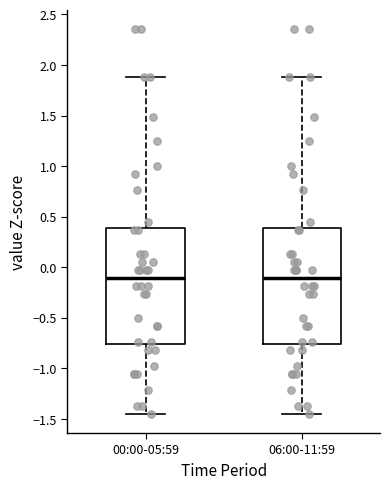

Reading left to right, transcribe this box plot: for each box, give where its median line is, the range the box spans, and where its two whiskers end, as read against the y-axis. The values are not printed on the chart, so give them approximately, as read against the axis.

00:00-05:59: median -0.10, box -0.75 to 0.40, whiskers -1.45 to 1.90
06:00-11:59: median -0.10, box -0.75 to 0.40, whiskers -1.45 to 1.90